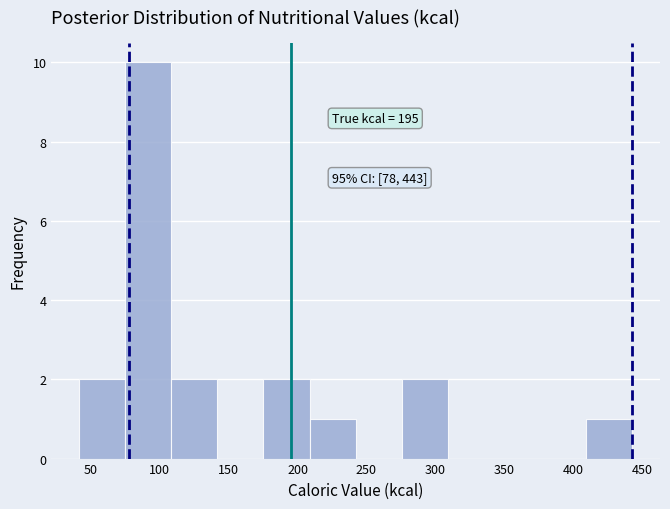

Which range on the x-axis has the tallest bar?

75 to 110